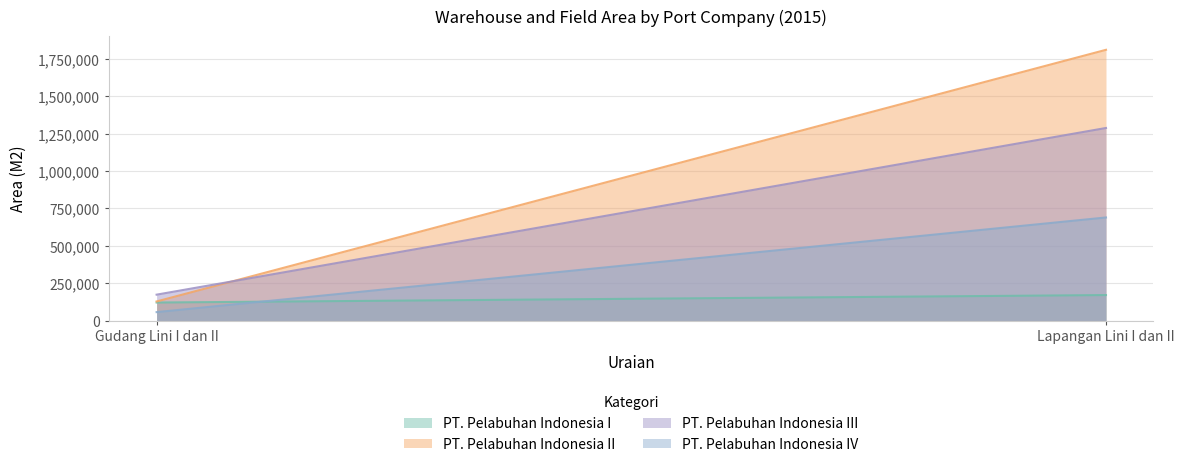

Reading left to right, what are all the values shown in this chart?

PT. Pelabuhan Indonesia I: Gudang Lini I dan II=120284	Lapangan Lini I dan II=170244
PT. Pelabuhan Indonesia II: Gudang Lini I dan II=127555	Lapangan Lini I dan II=1810468
PT. Pelabuhan Indonesia III: Gudang Lini I dan II=172994	Lapangan Lini I dan II=1287662
PT. Pelabuhan Indonesia IV: Gudang Lini I dan II=56154	Lapangan Lini I dan II=689115